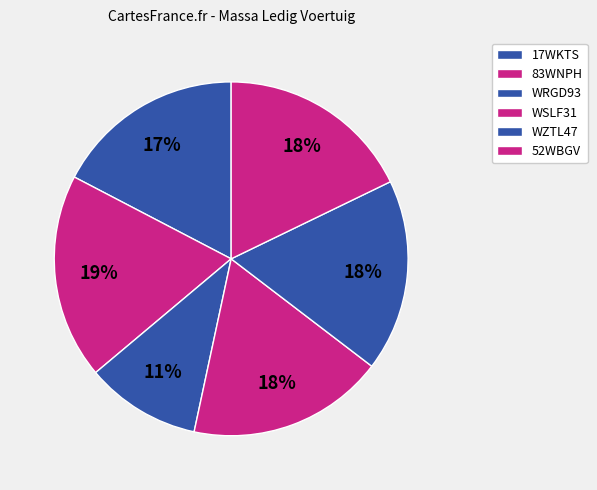

To the nearest percent, what portion does 17WKTS represent?

17%